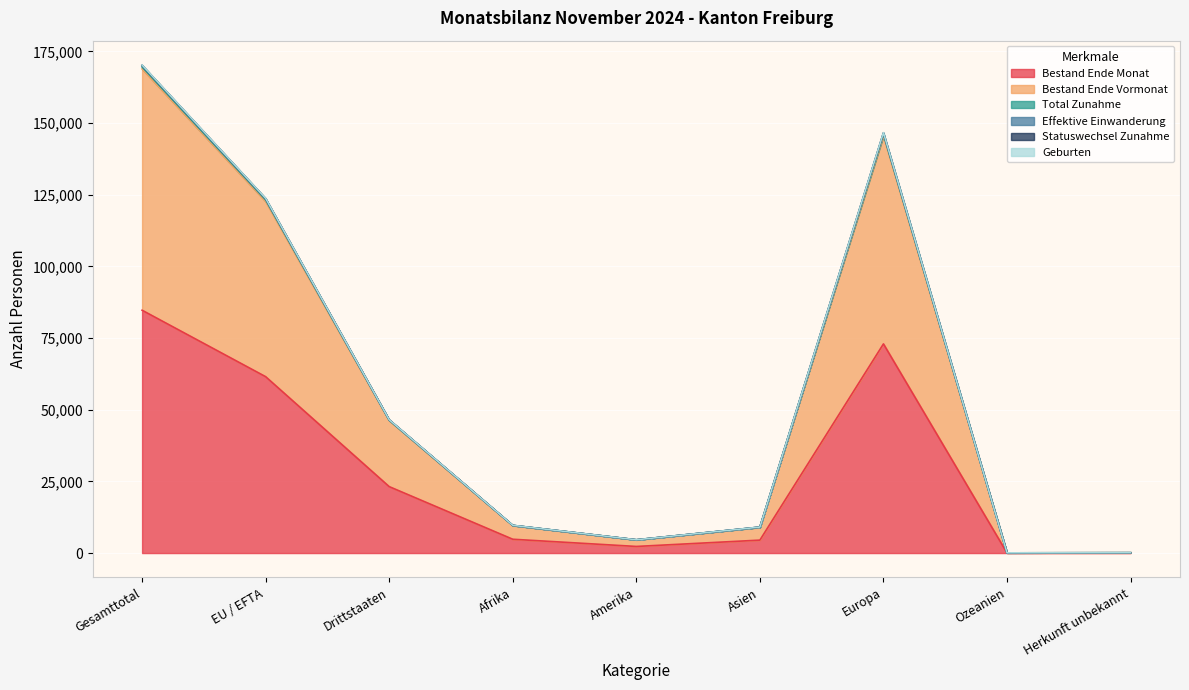

How many interior local peaks does the Bestand Ende Monat series have?

1